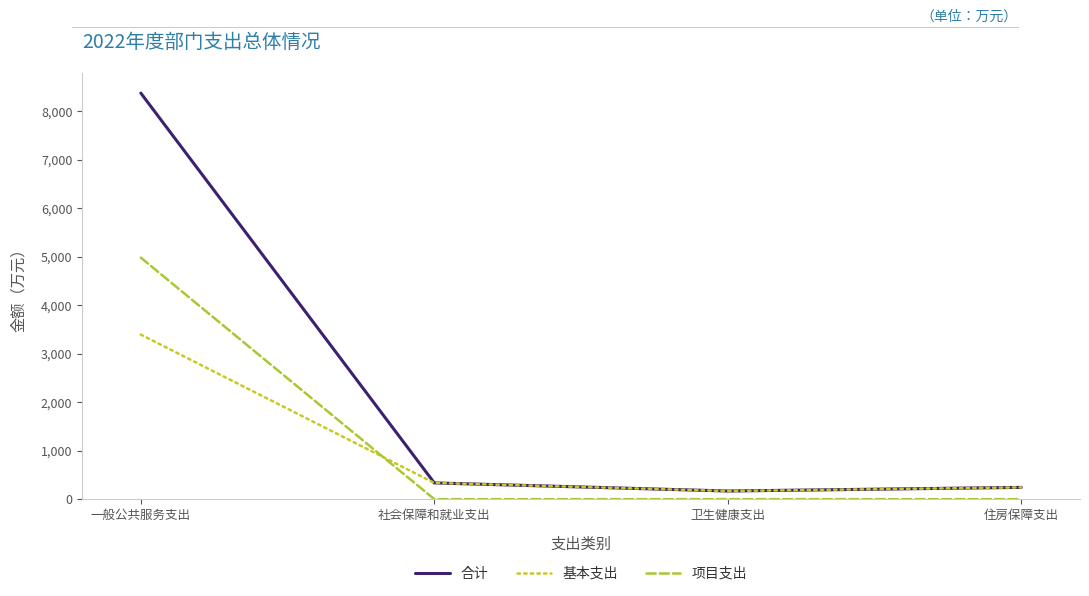

True or false: 项目支出 and 合计 cross at least once.

False